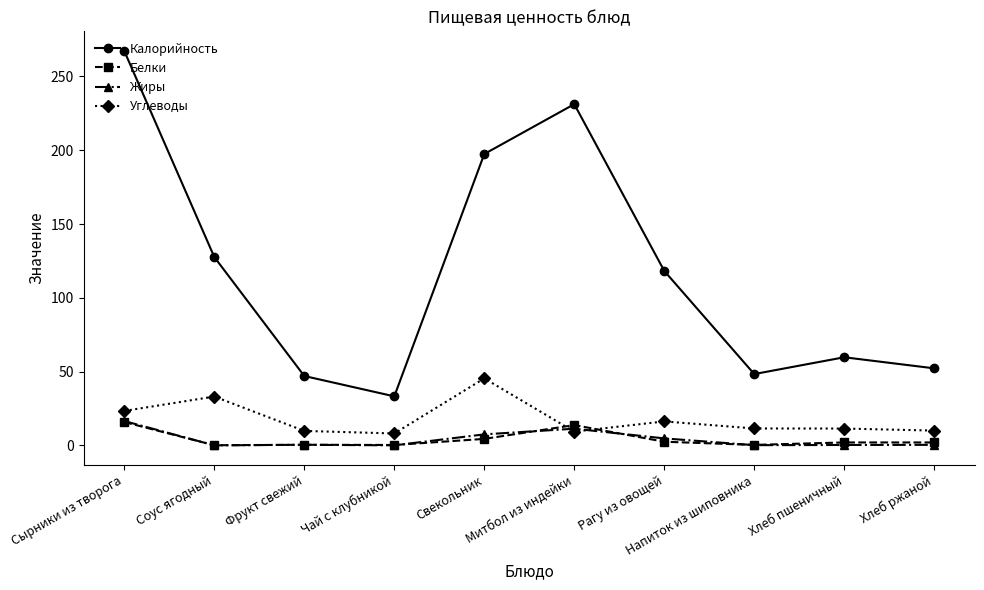

True or false: Калорийность has more than 0 interior local peaks.

True